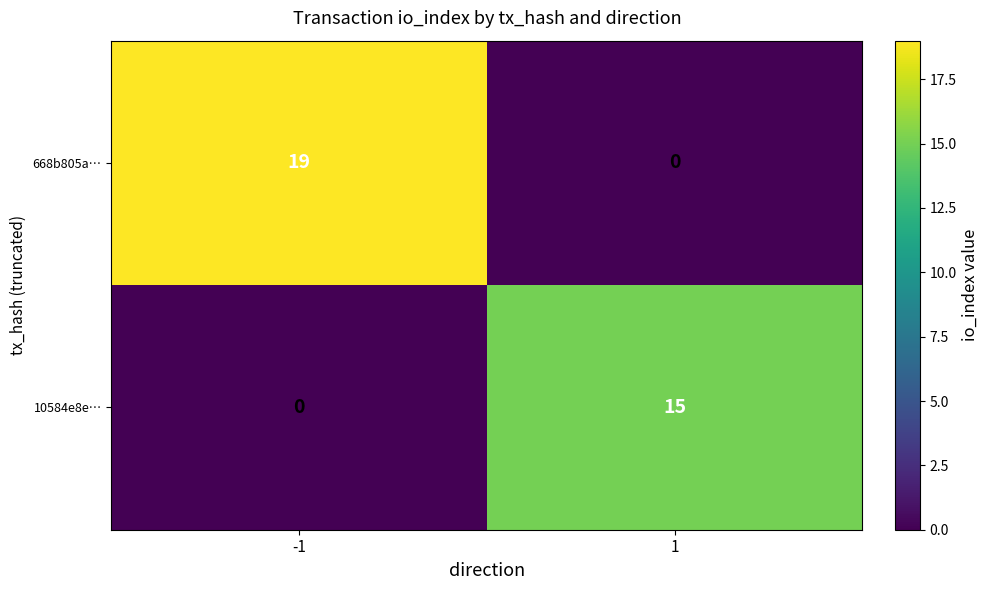

What is the approximate value of 668b805a… at -1, to the nearest 5?

20